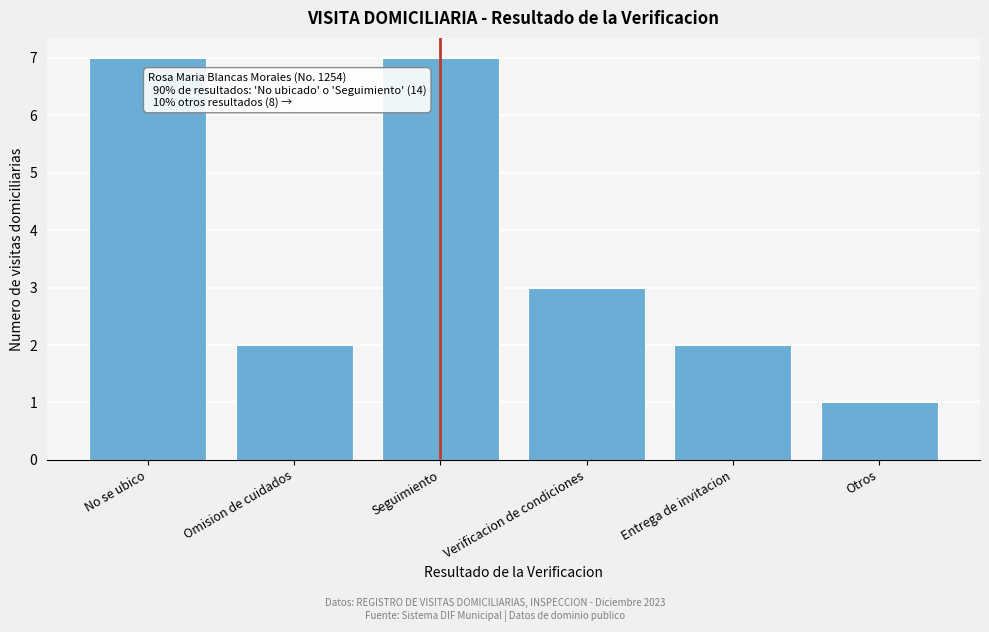

Reading left to right, extract all data points from this chart.

7	2	7	3	2	1